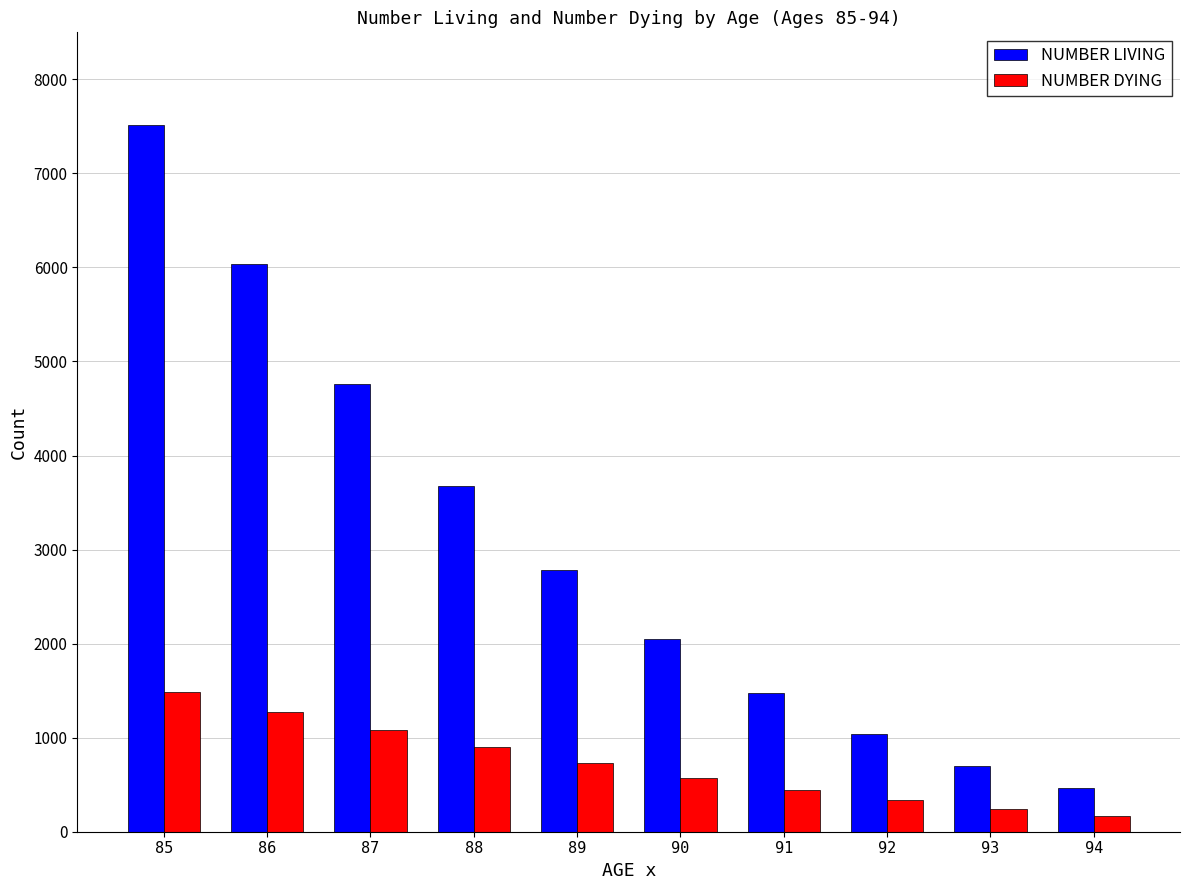

How many groups of bars are there?

10